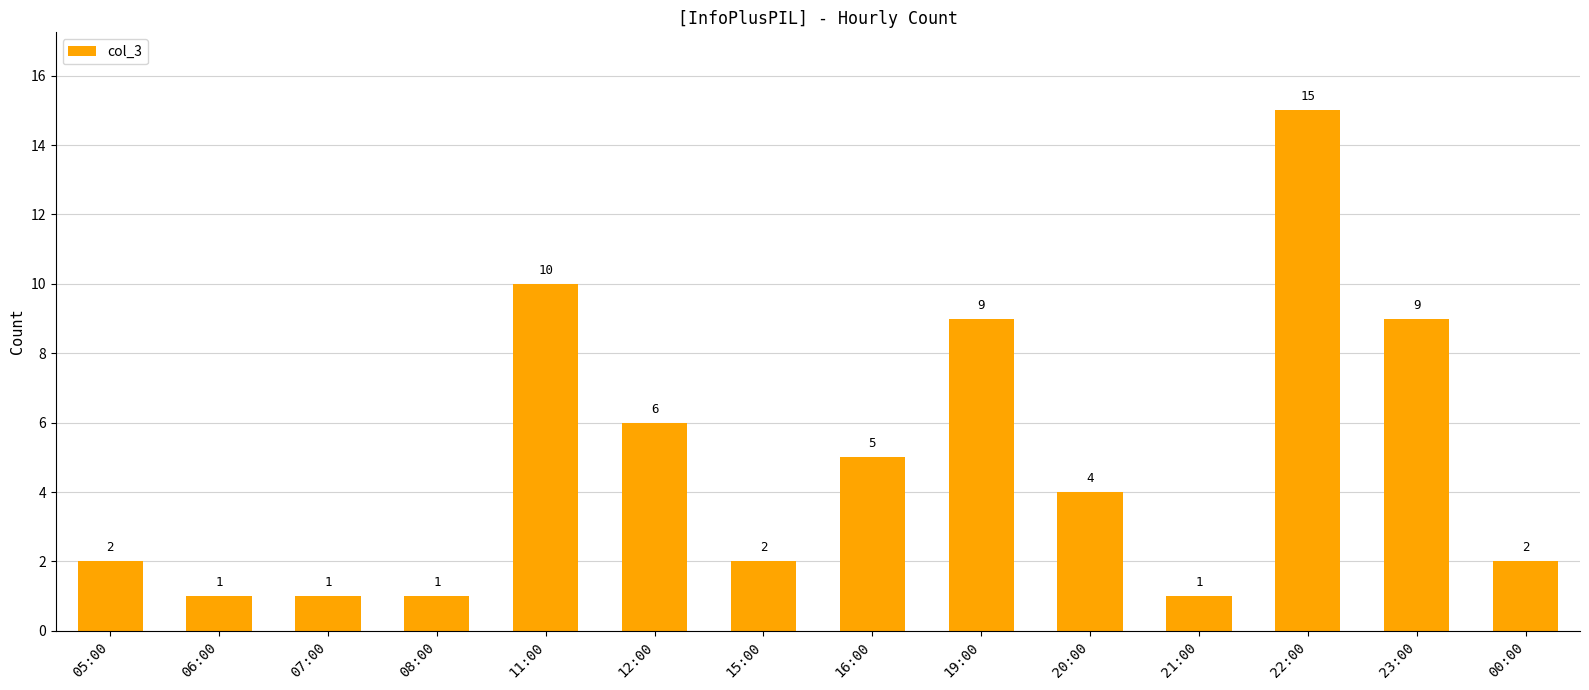

Does the chart contain any negative values?

No